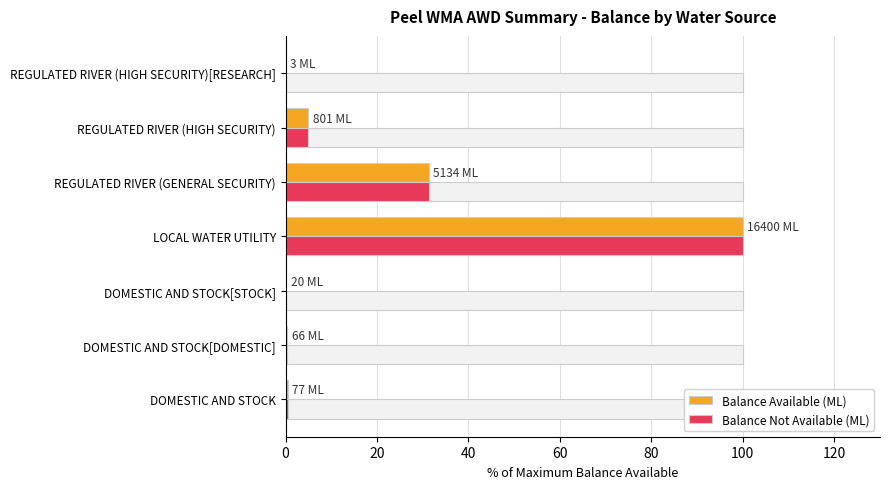

What is the total value across all series at DOMESTIC AND STOCK[DOMESTIC]?

0.8